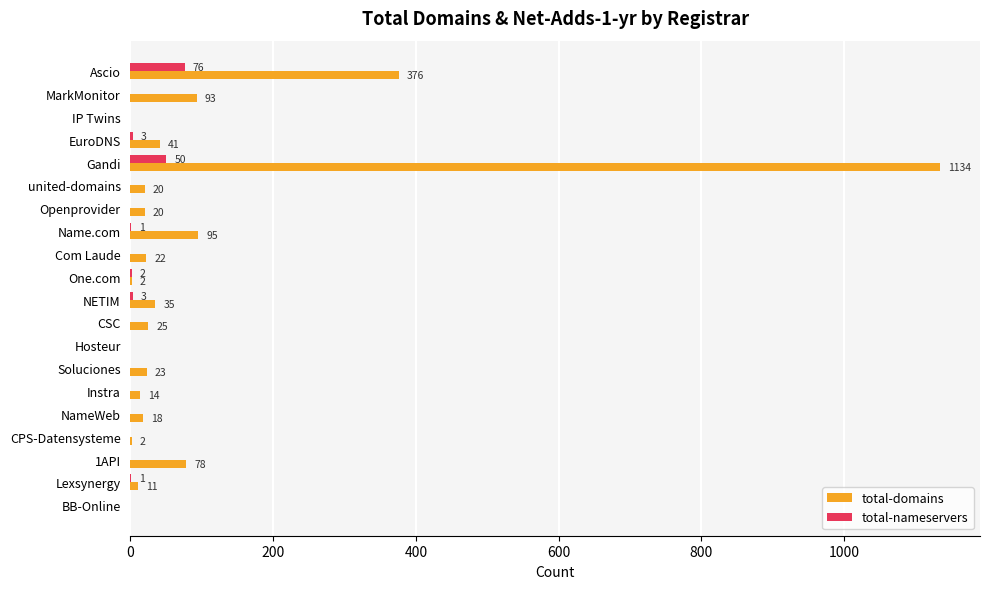

What are all the series names shown in the legend?

total-domains, total-nameservers